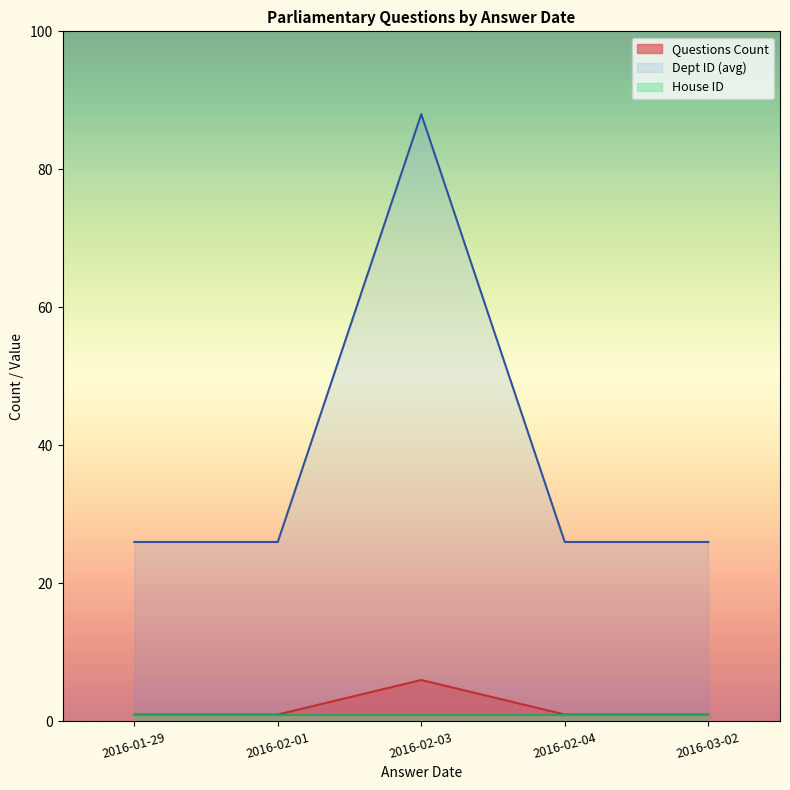

The Dept ID (avg) series shows 26 at 2016-03-02. True or false?

True